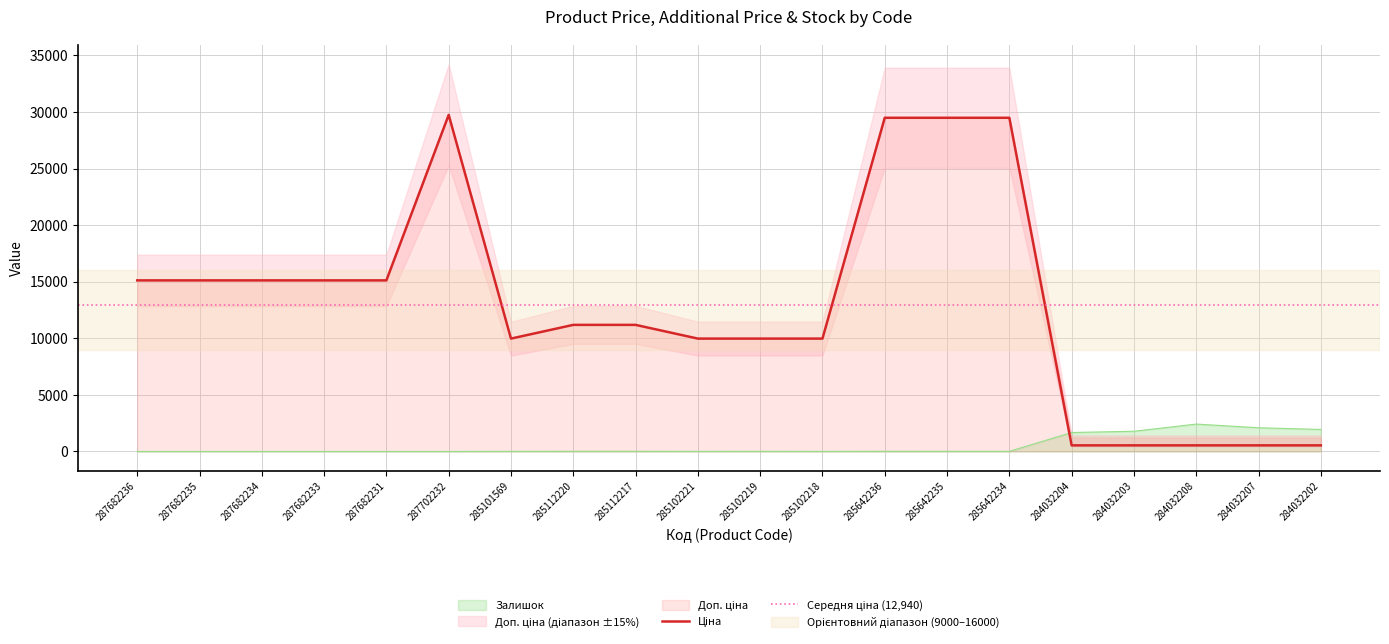

List the series in order of their peak value, lowest first.

Залишок, Ціна